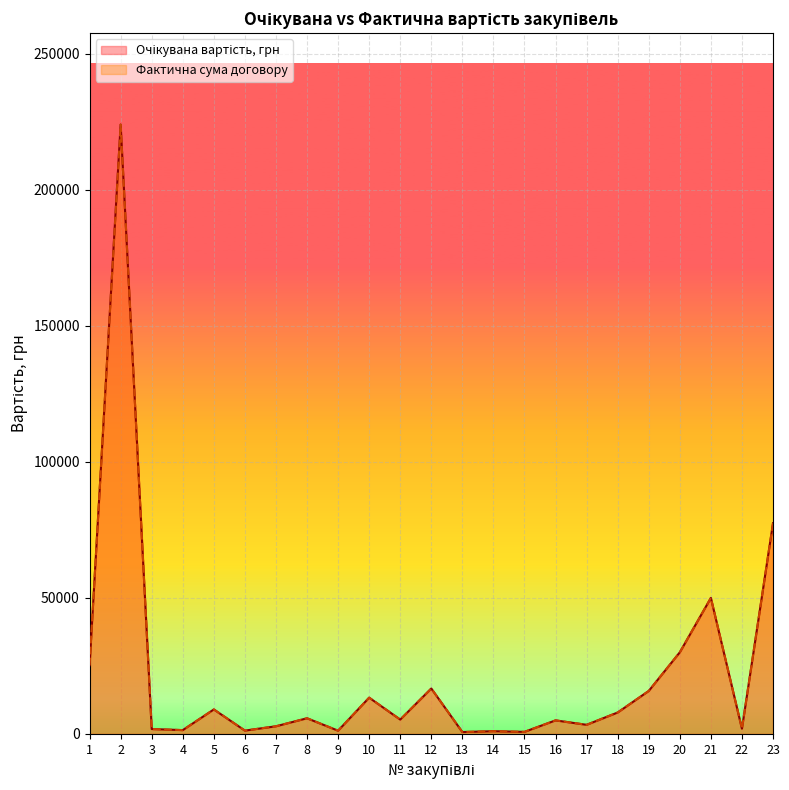

Is it true that Фактична сума договору equals 5237.9 at 5?

False